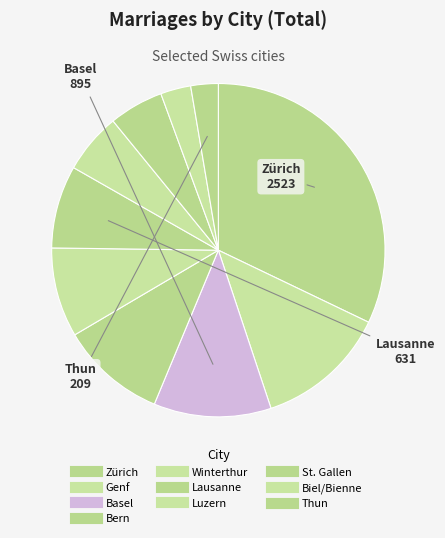

Which slice is the smallest?

Thun